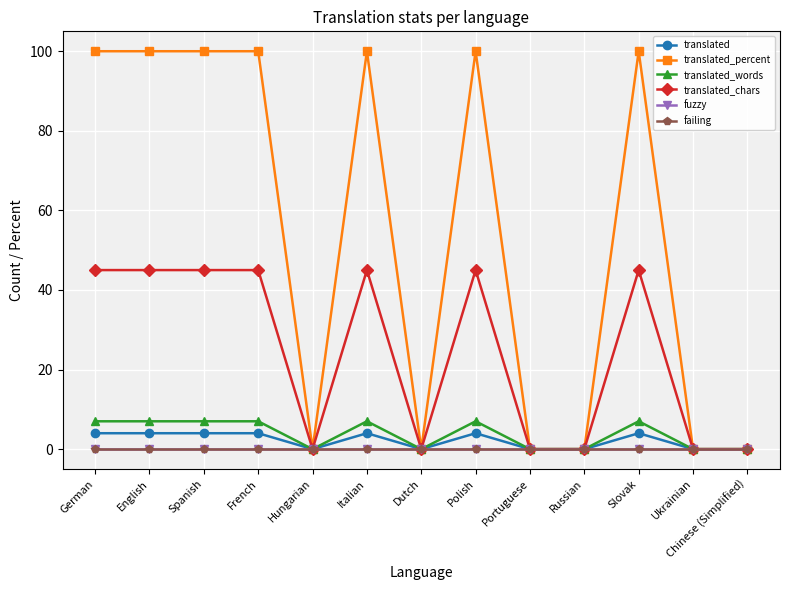

What is the value of the translated_chars point at the 3rd from the left?

45